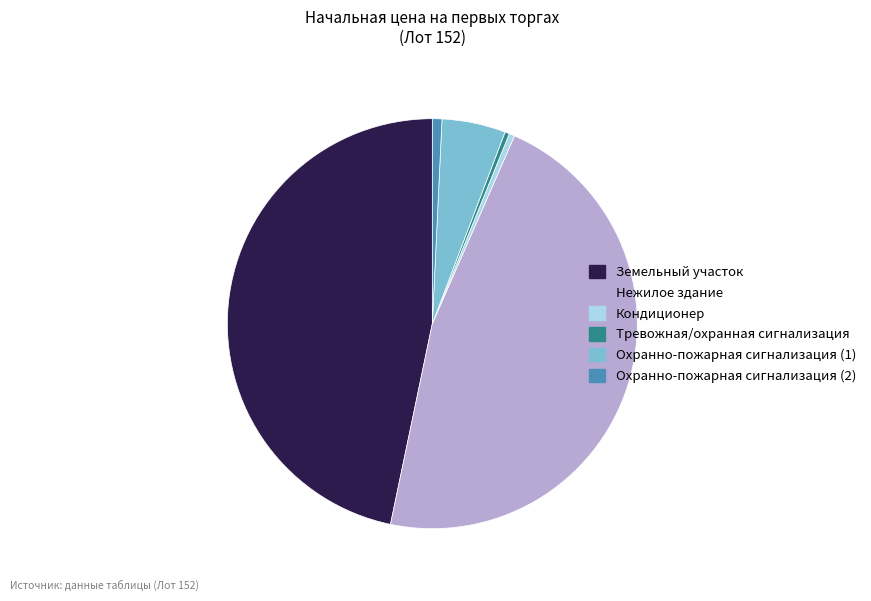

Is there a majority slice in this chart?

No